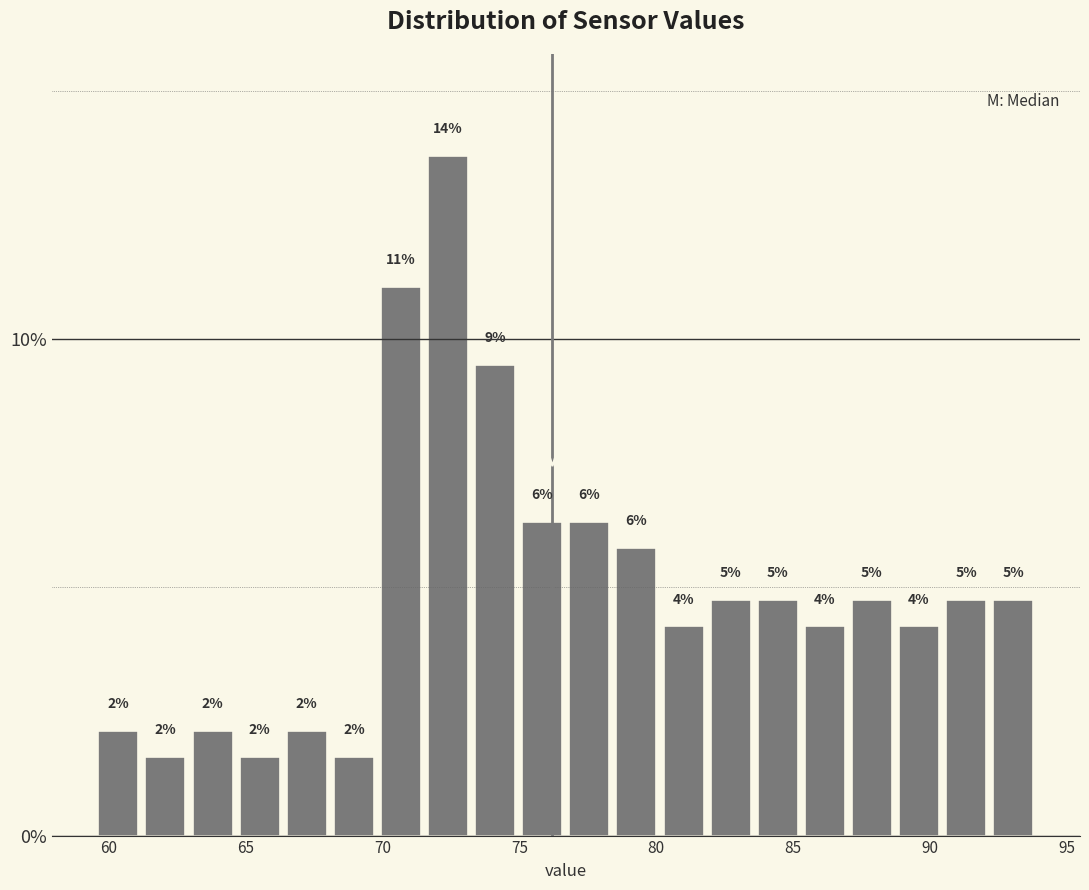

Around what value on the x-axis is the tallest bar? Give the approximate position of its centre, as read against the axis.

72.5